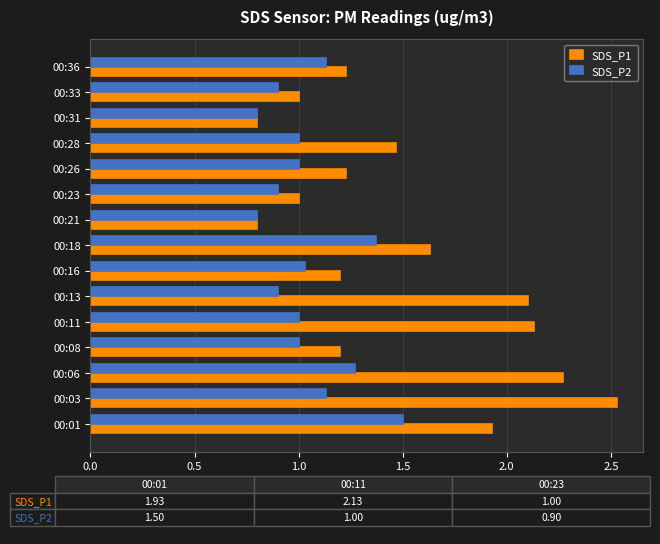

Rank the series by their maximum value, from highest to lowest.

SDS_P1, SDS_P2